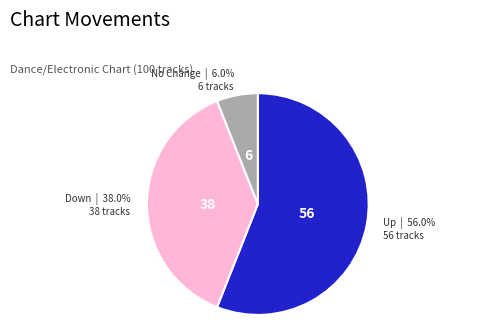

Is there any slice that represents more than half of the pie?

Yes